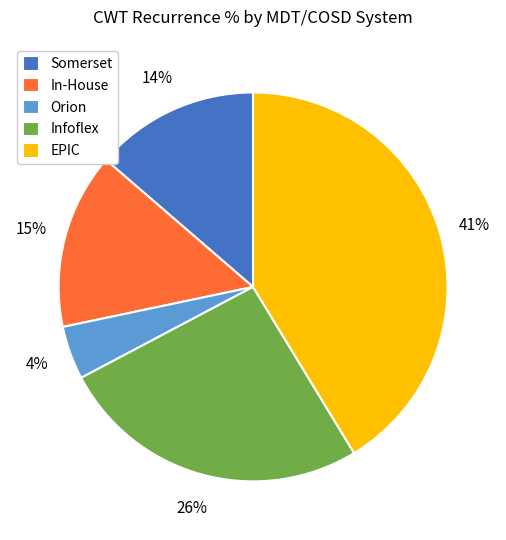

What percentage is the Orion slice, to the nearest percent?

4%